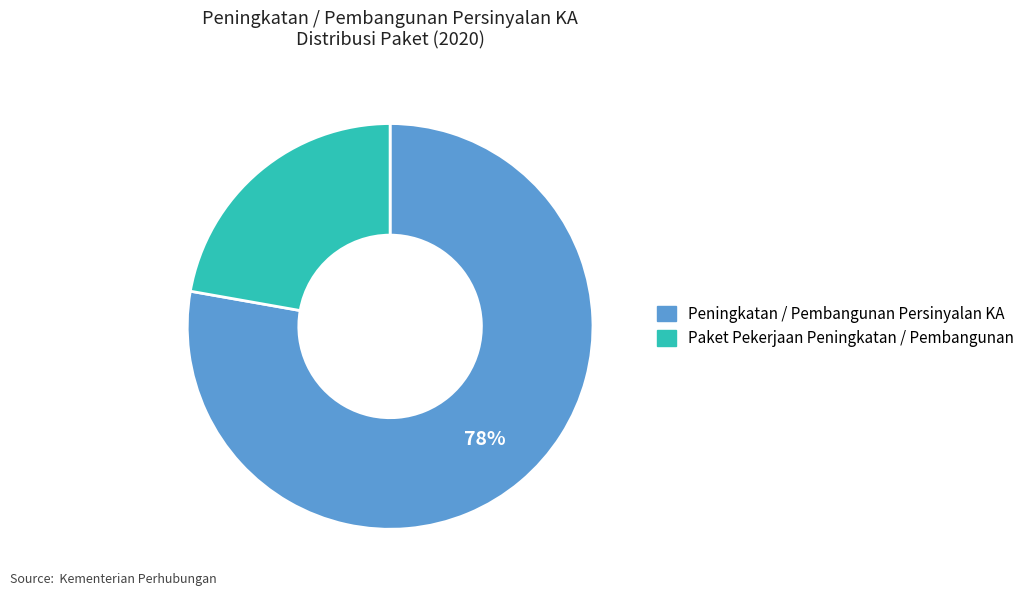

Approximately how many times larger is the value at Paket Pekerjaan Peningkatan / Pembangunan compared to Peningkatan / Pembangunan Persinyalan KA?

0.3